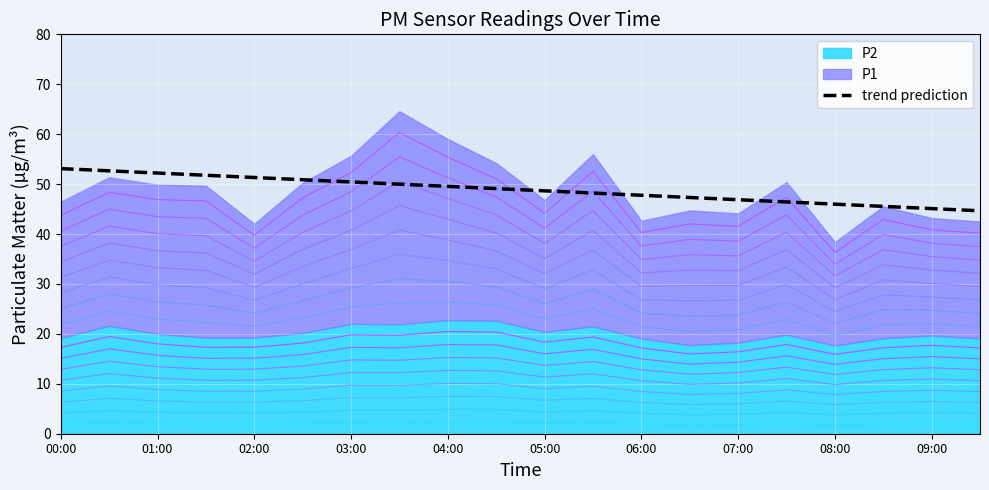

Does the chart display data point markers on the line(s)?

No